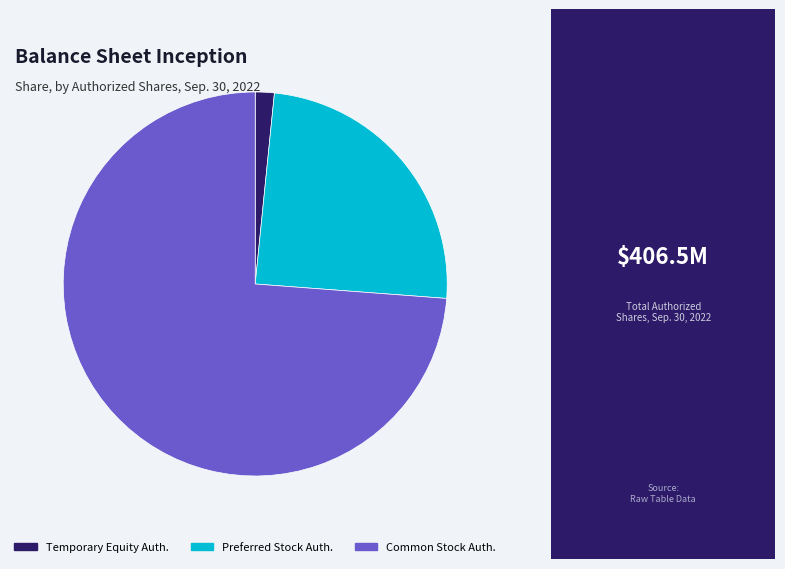

Is there a majority slice in this chart?

Yes